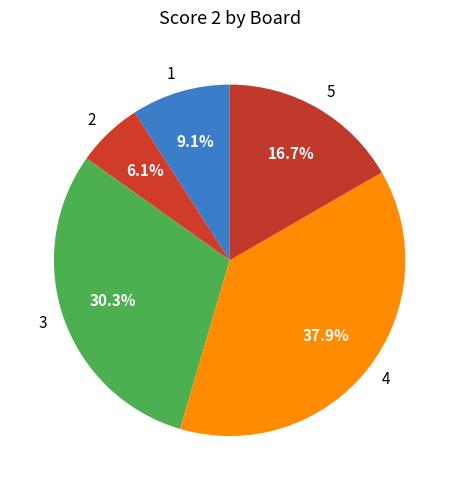

Is there any slice that represents more than half of the pie?

No